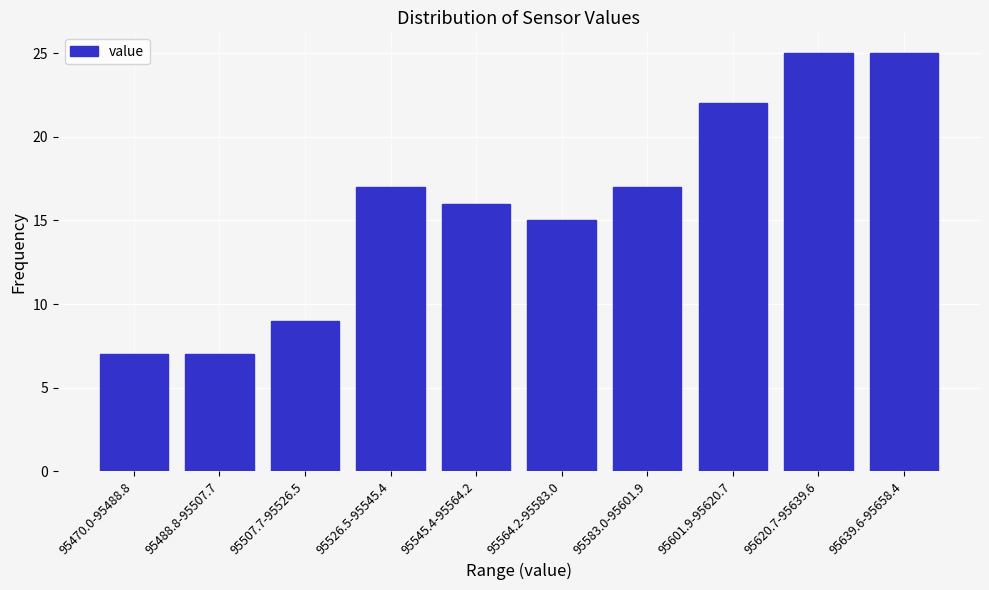

Reading left to right, list all the values displayed in this chart.

95470.0-95488.8=7	95488.8-95507.7=7	95507.7-95526.5=9	95526.5-95545.4=17	95545.4-95564.2=16	95564.2-95583.0=15	95583.0-95601.9=17	95601.9-95620.7=22	95620.7-95639.6=25	95639.6-95658.4=25